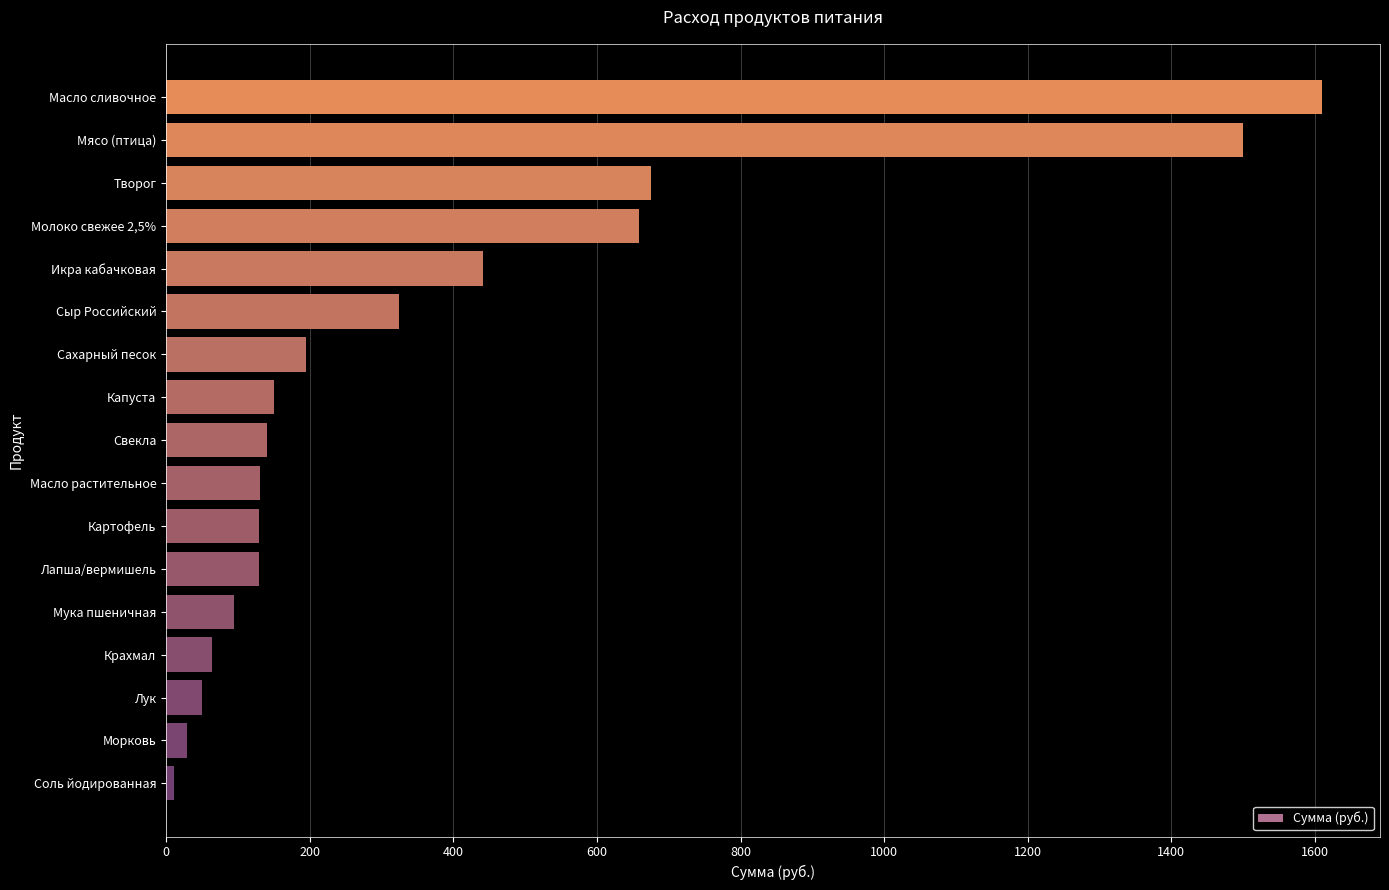

What is the difference between the second highest and second lowest values?

1471.0